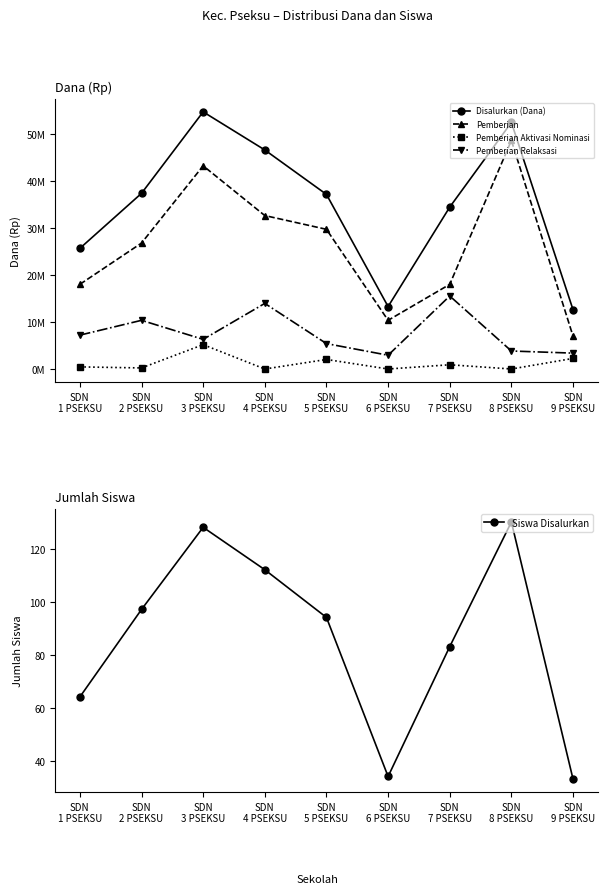

What is the sum of the Siswa Disalurkan values at SDN
3 PSEKSU and SDN
6 PSEKSU?

162